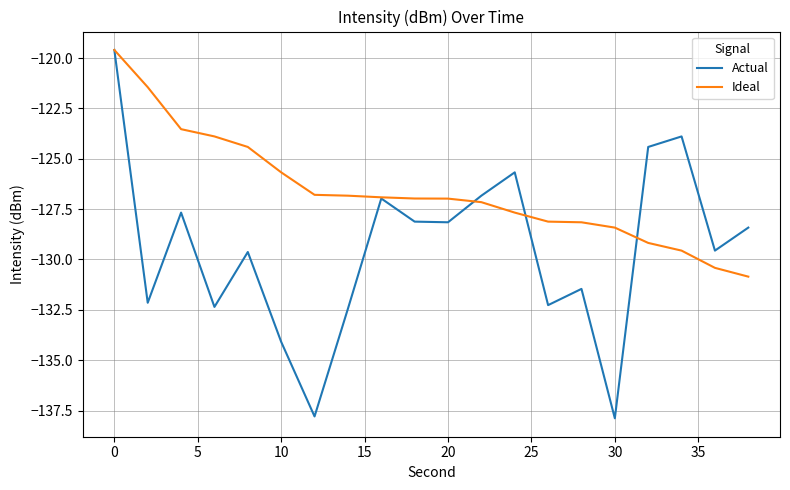

Rank the series by their average value, from highest to lowest.

Ideal, Actual